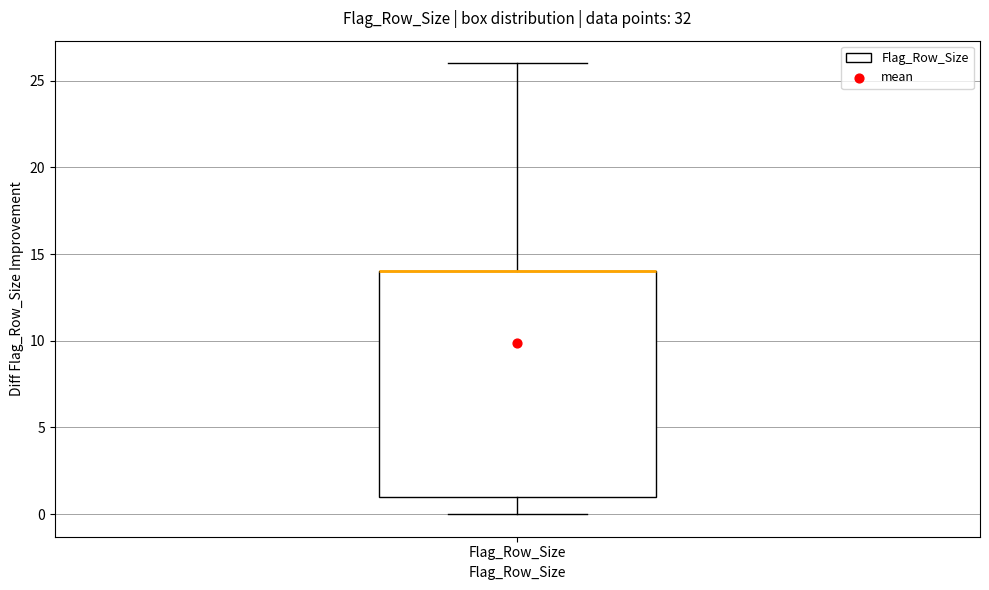

Transcribe this box plot: give where the median line is, the range the box spans, and where the two whiskers end, as read against the y-axis. The values are not printed on the chart, so give them approximately, as read against the axis.

median 14 (drawn on the box's upper edge), box 1 to 14, whiskers 0 to 26